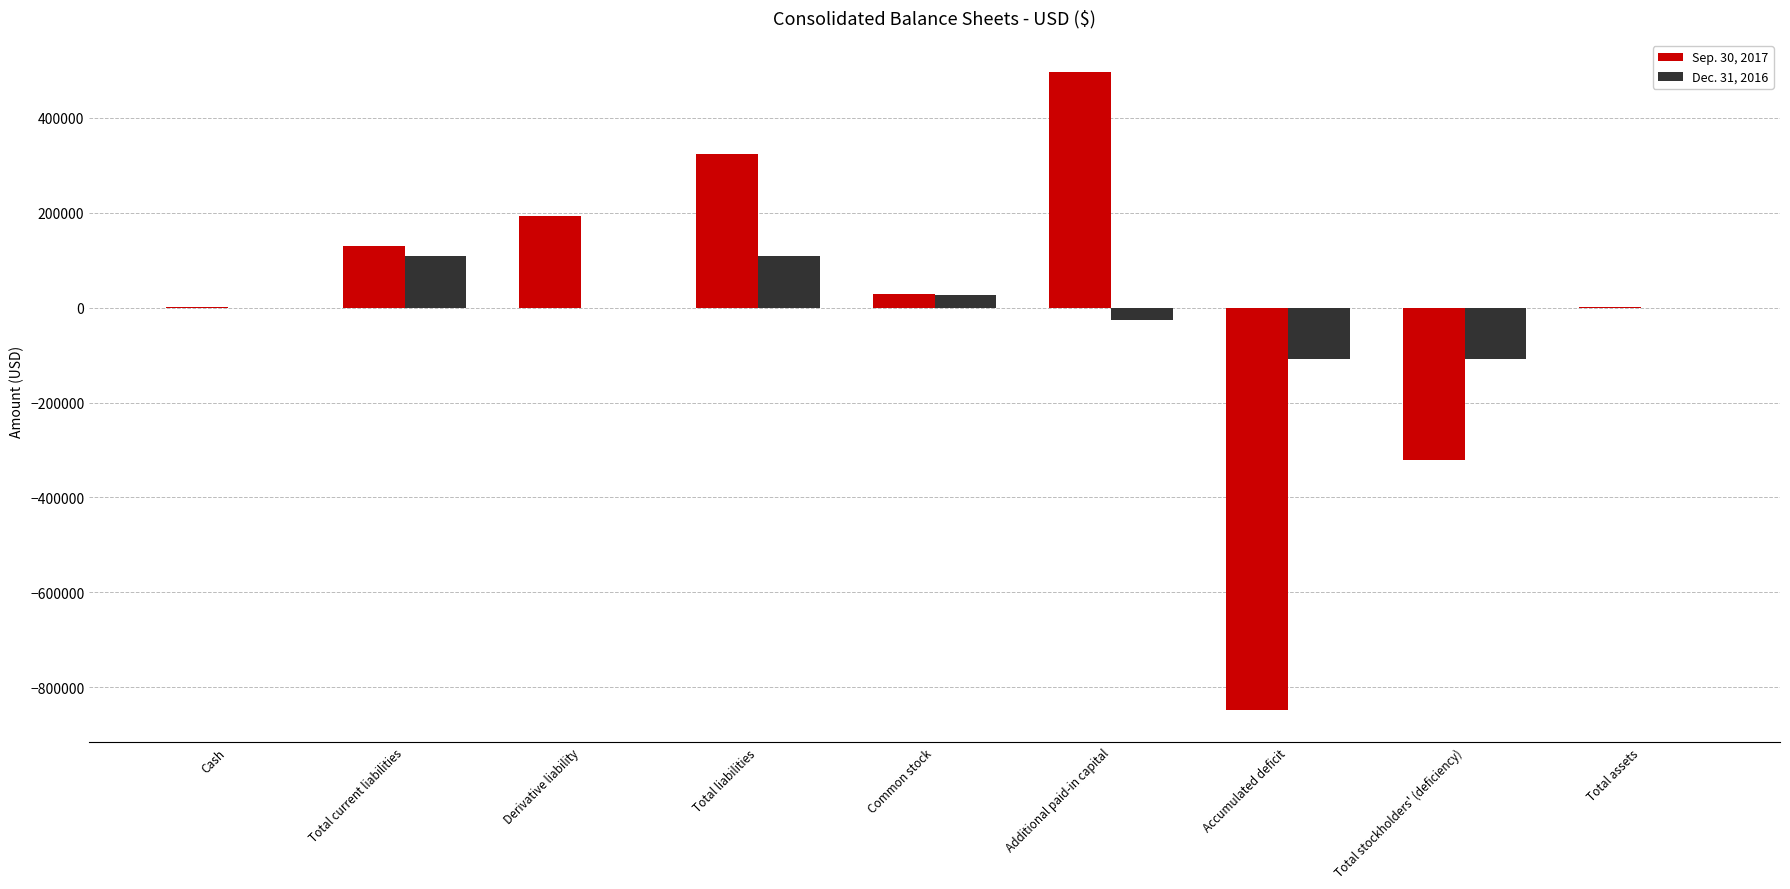

At which category does the chart reach its peak across all series?

Additional paid-in capital